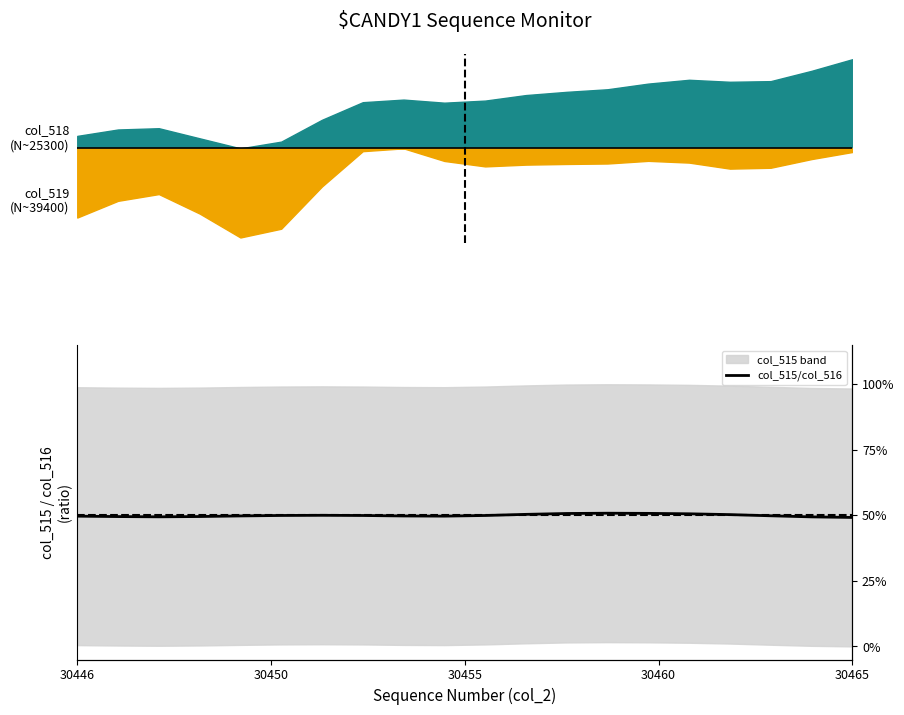

What is the label of the 4th point from the left?

30460